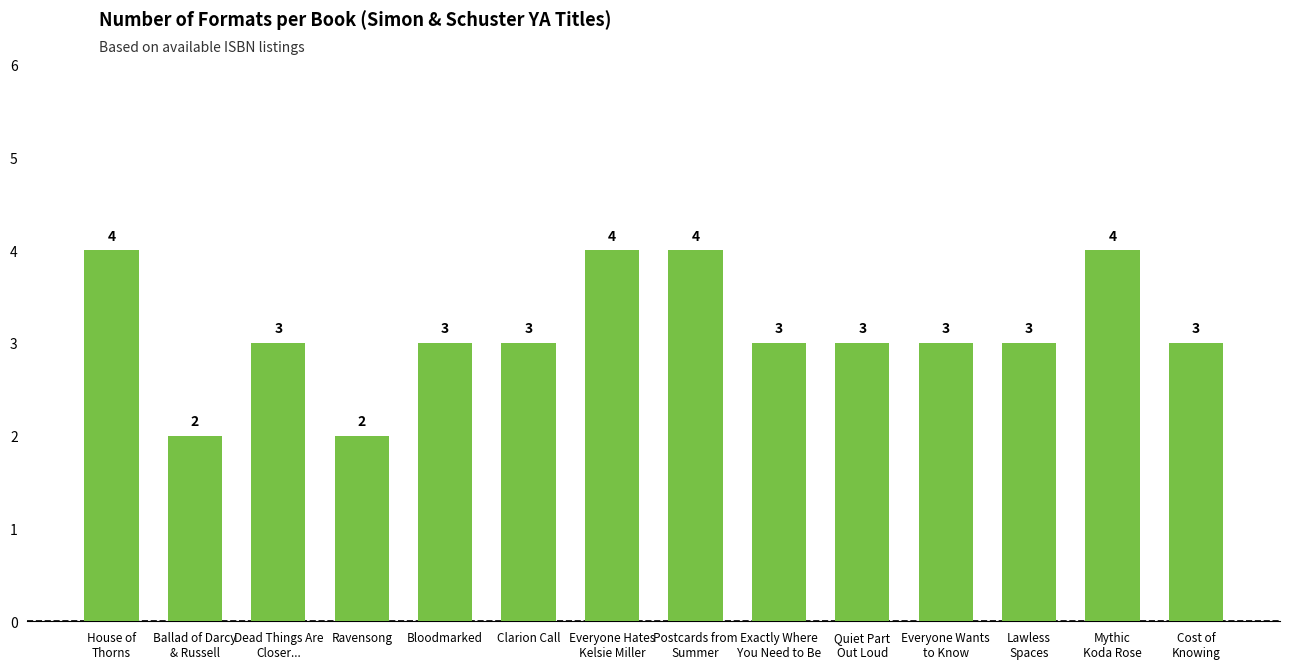

What is the label of the 12th bar from the right?

Dead Things Are
Closer...